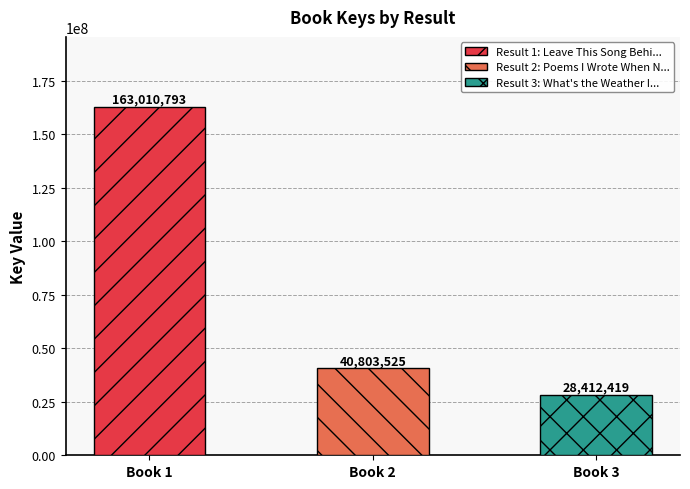

Rank the categories by value from highest to lowest.

Leave This Song Behind, Poems I Wrote When No One Was Looking, What's the Weather Inside?